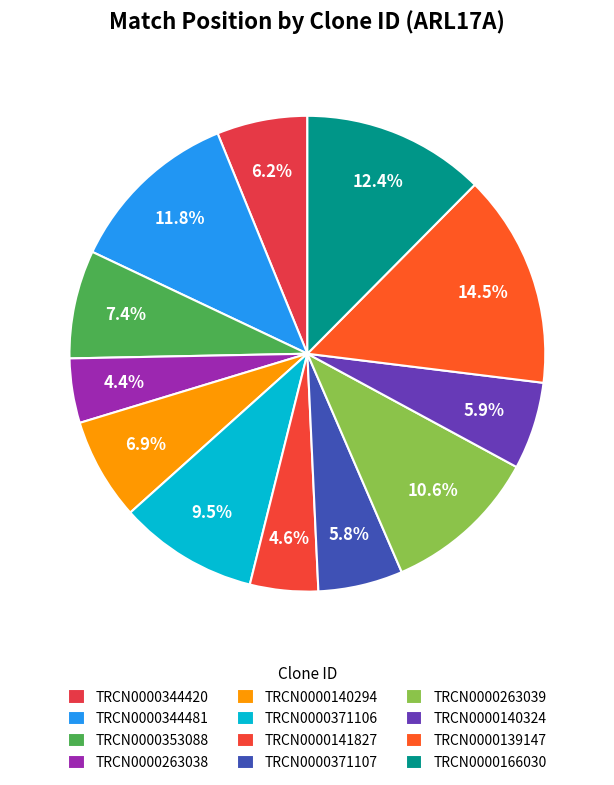

To the nearest percent, what portion does TRCN0000344420 represent?

6%